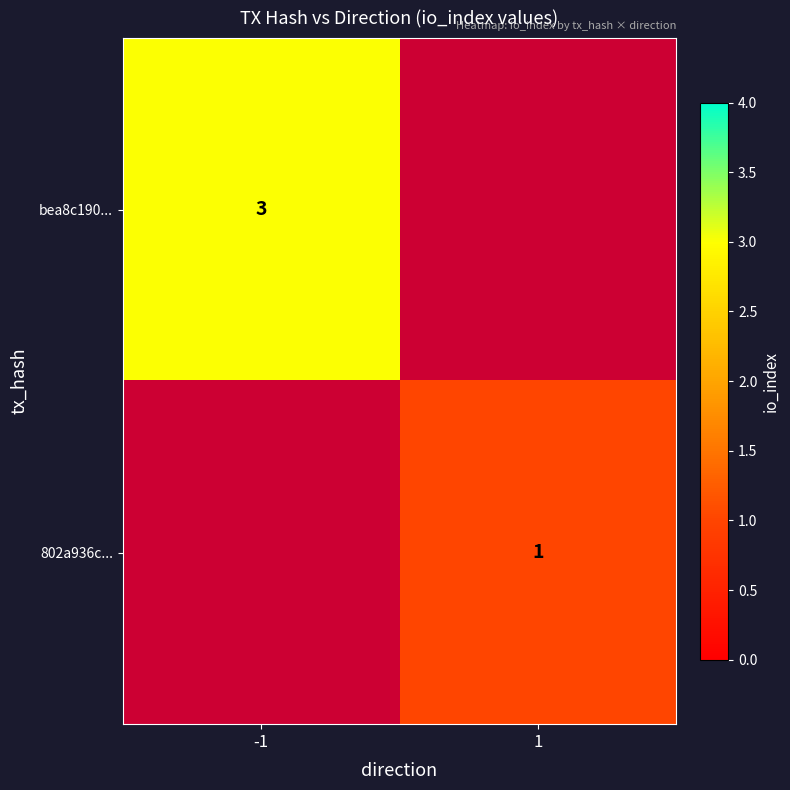

Is it true that 802a936c... equals 2 at 1?

False